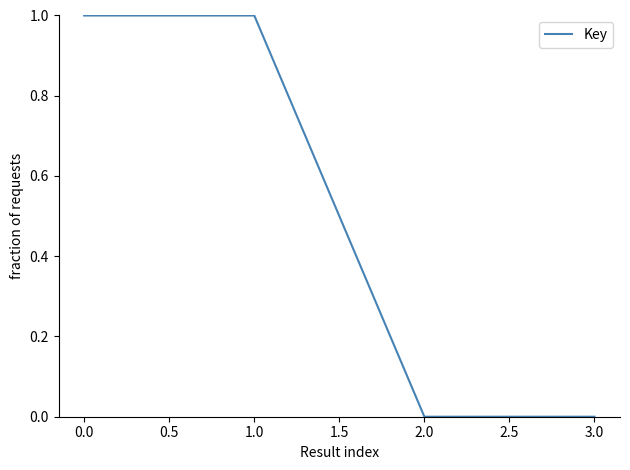

Reading left to right, what are all the values shown in this chart?

1	1	0	0